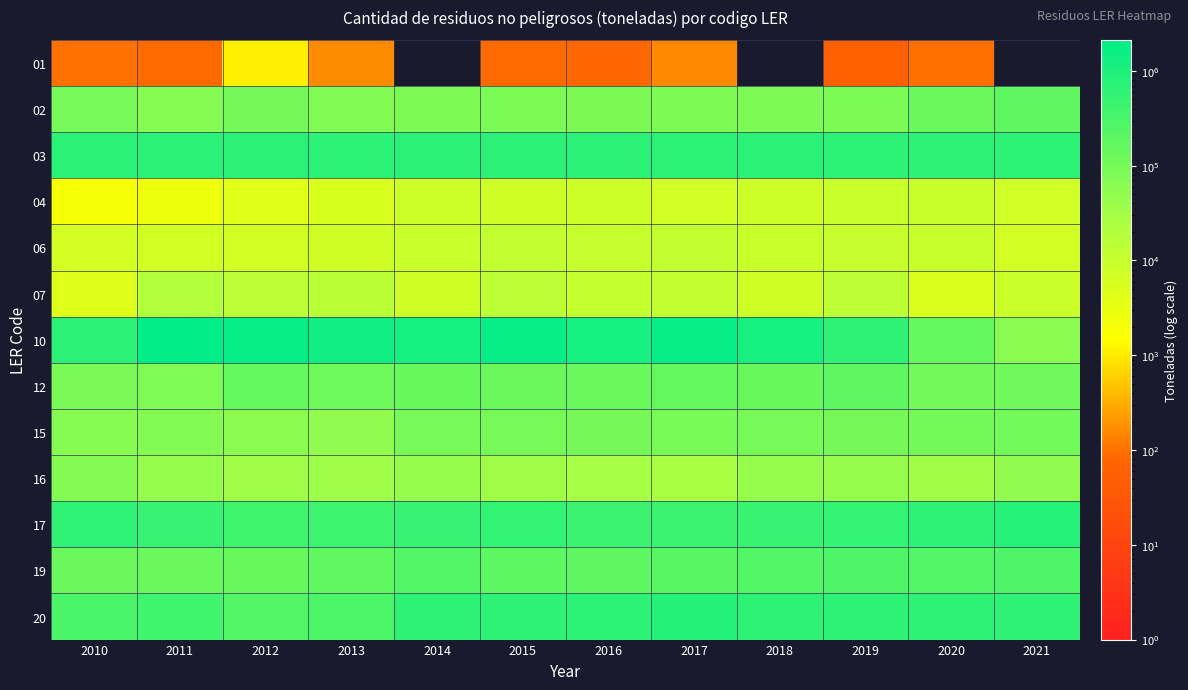

Which label corresponds to the smallest value in the chart?

2014